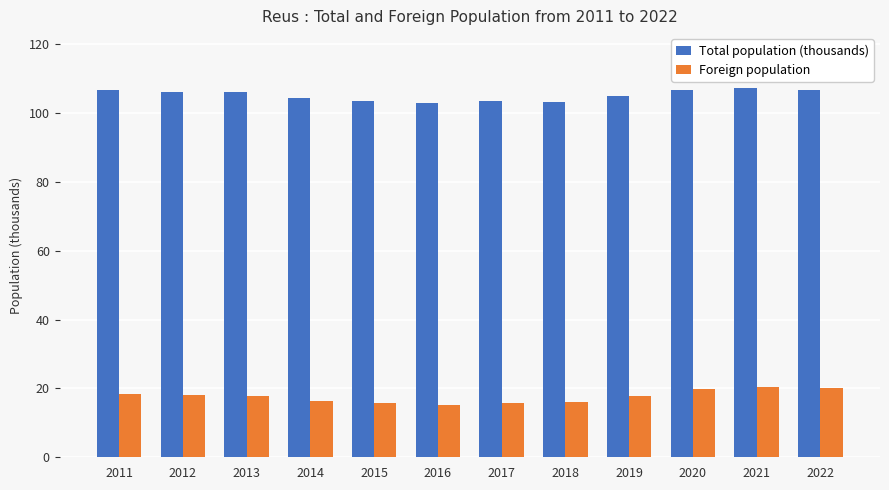

List the series in order of their overall mean, lowest first.

Foreign population, Total population (thousands)